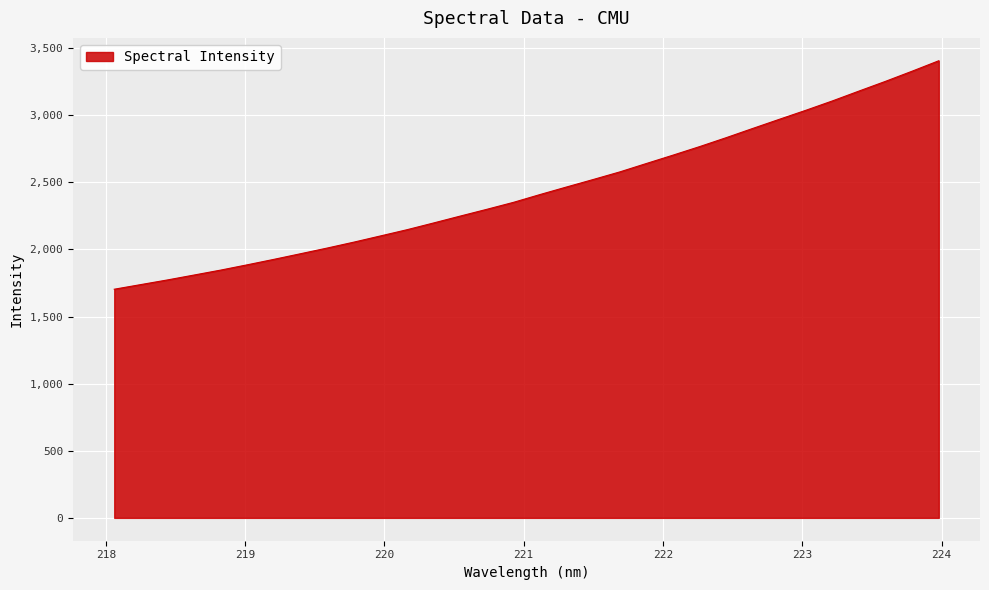

What is the maximum value shown in the chart?

3406.3